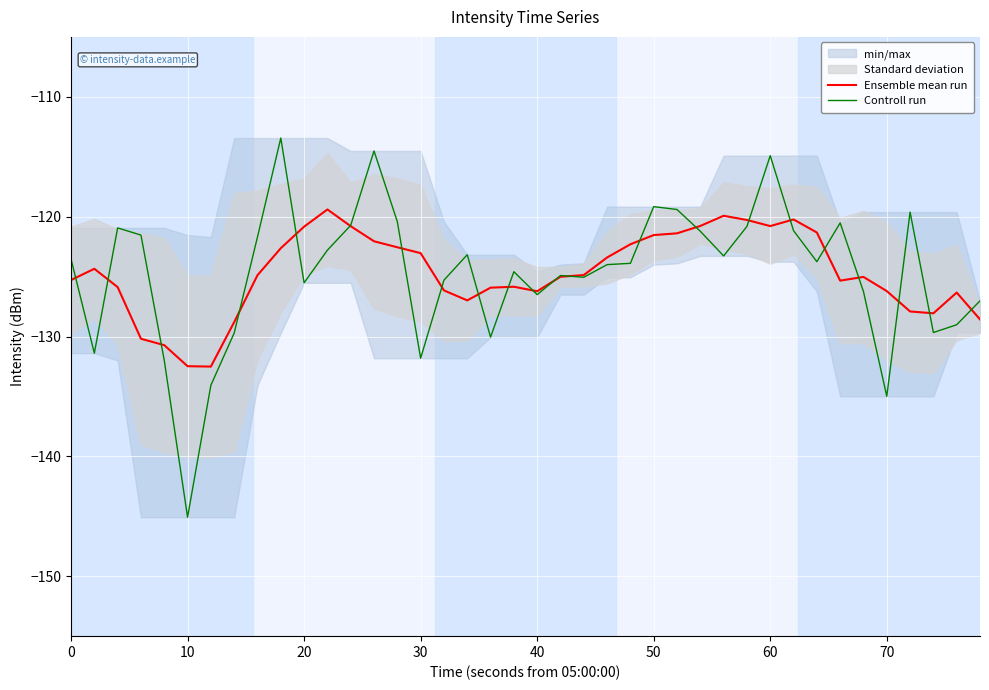

True or false: Controll run has a value of -123.5 at 0.

True